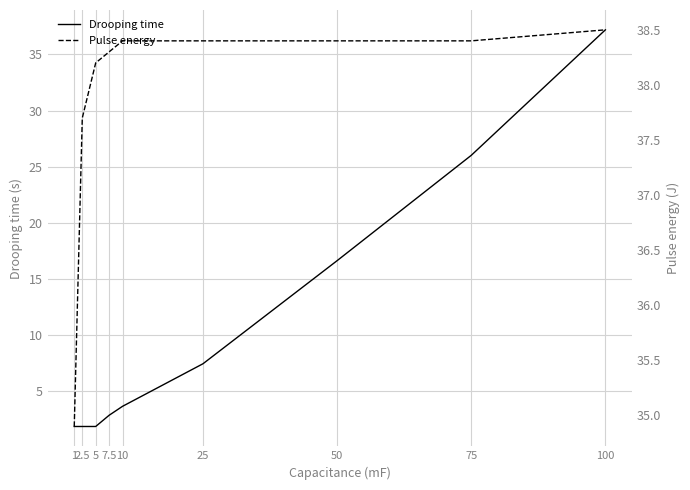

What is the label of the 3rd point from the left?

5